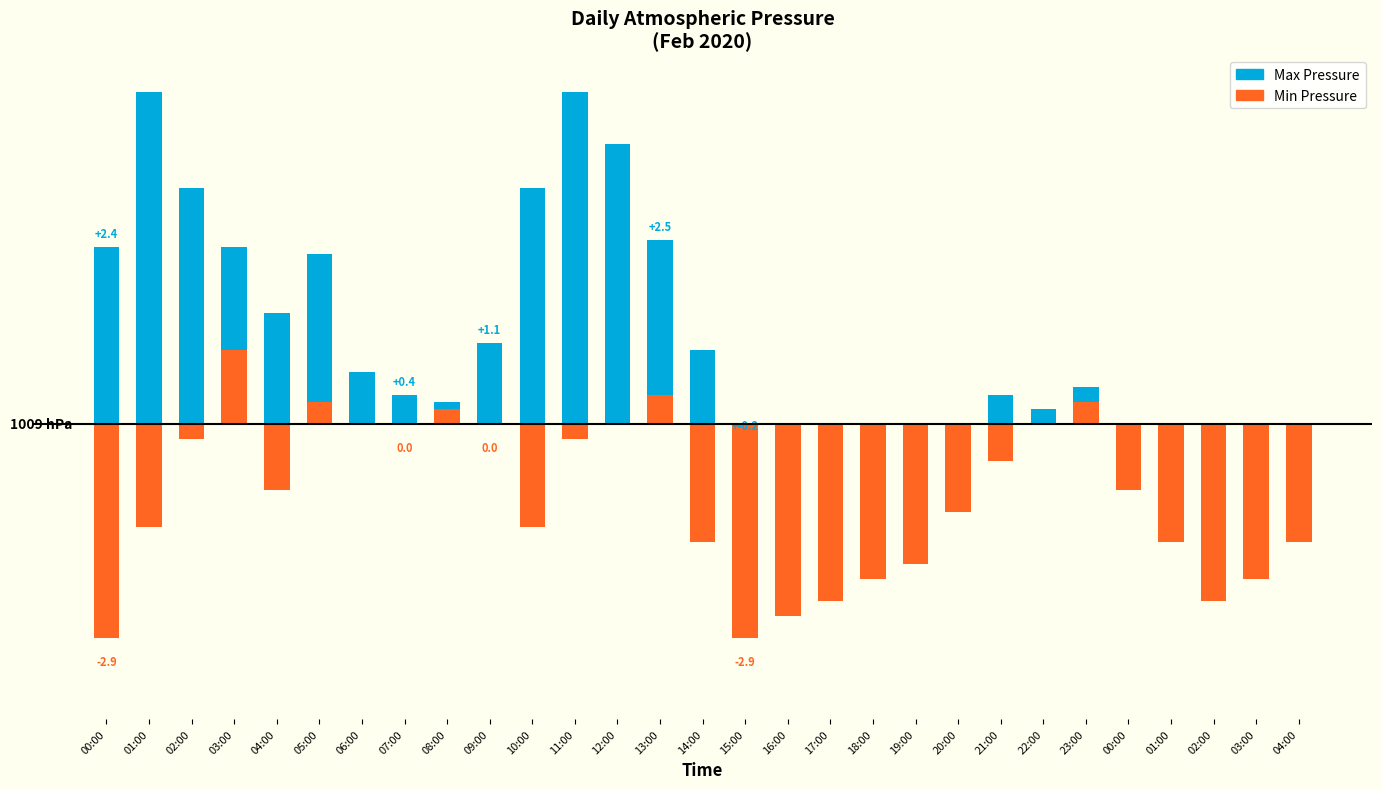

What are all the series names shown in the legend?

Max Pressure, Min Pressure